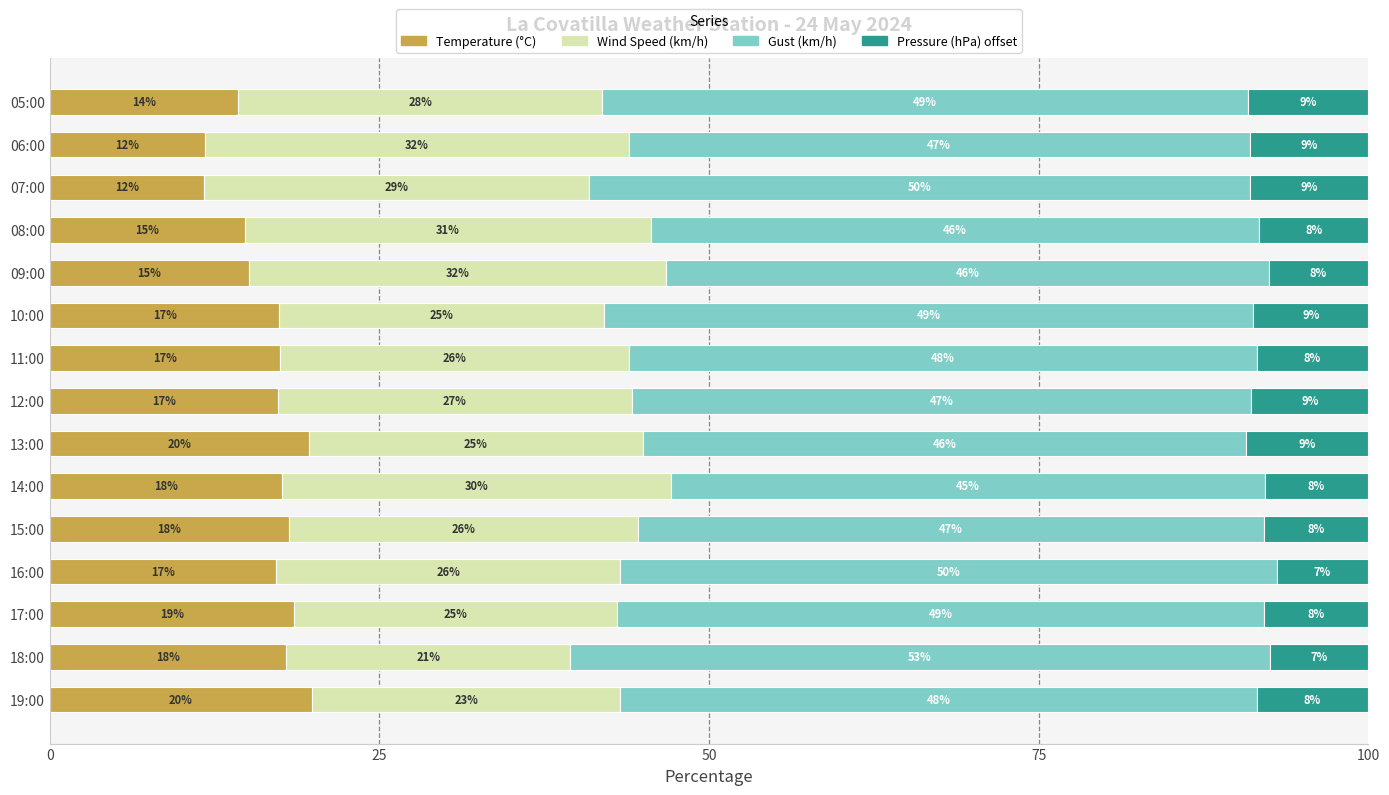

What is the average value of the Temperature (°C) series?

16.6